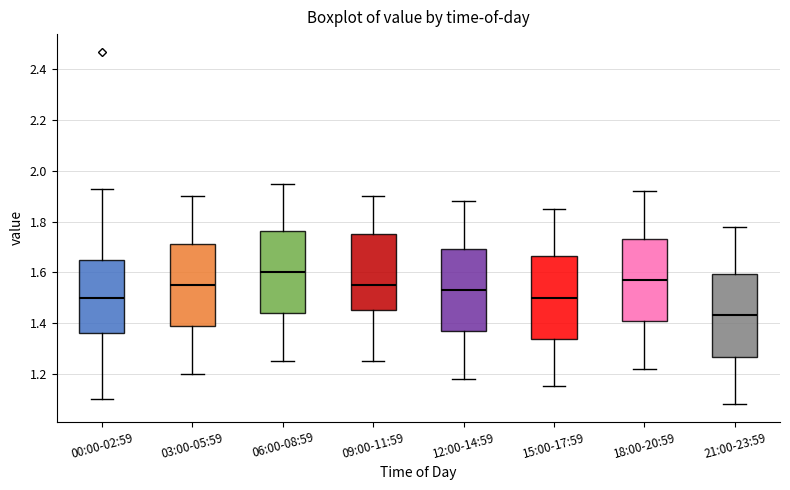

Reading left to right, transcribe this box plot: for each box, give where its median line is, the range the box spans, and where its two whiskers end, as read against the y-axis. The values are not printed on the chart, so give them approximately, as read against the axis.

00:00-02:59: median 1.50, box 1.36 to 1.64, whiskers 1.10 to 1.94
03:00-05:59: median 1.56, box 1.38 to 1.72, whiskers 1.20 to 1.90
06:00-08:59: median 1.60, box 1.44 to 1.76, whiskers 1.26 to 1.96
09:00-11:59: median 1.56, box 1.46 to 1.76, whiskers 1.26 to 1.90
12:00-14:59: median 1.54, box 1.36 to 1.70, whiskers 1.18 to 1.88
15:00-17:59: median 1.50, box 1.34 to 1.66, whiskers 1.16 to 1.86
18:00-20:59: median 1.58, box 1.40 to 1.74, whiskers 1.22 to 1.92
21:00-23:59: median 1.44, box 1.26 to 1.60, whiskers 1.08 to 1.78